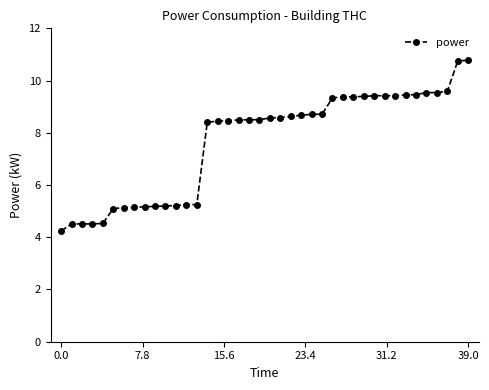

What is the sum of all values?

306.5